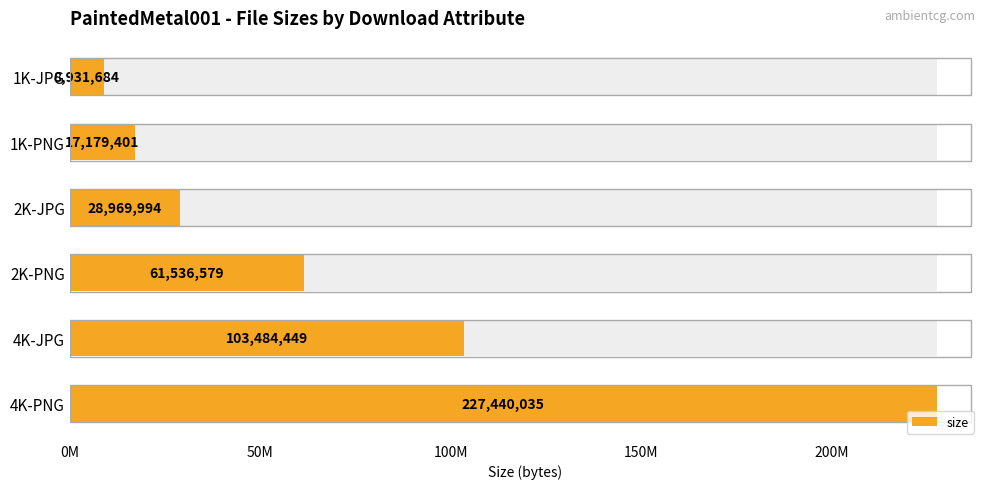

How many bars are there in total?

6